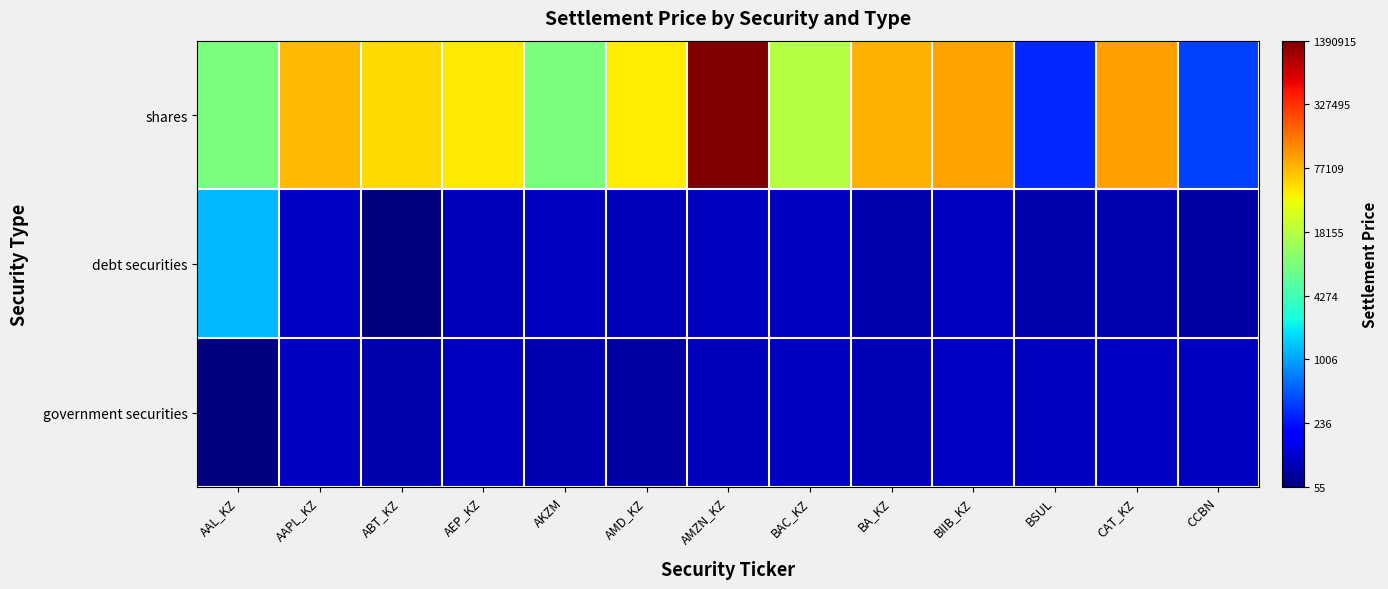

Which series changed the most between AMD_KZ and BA_KZ?

shares